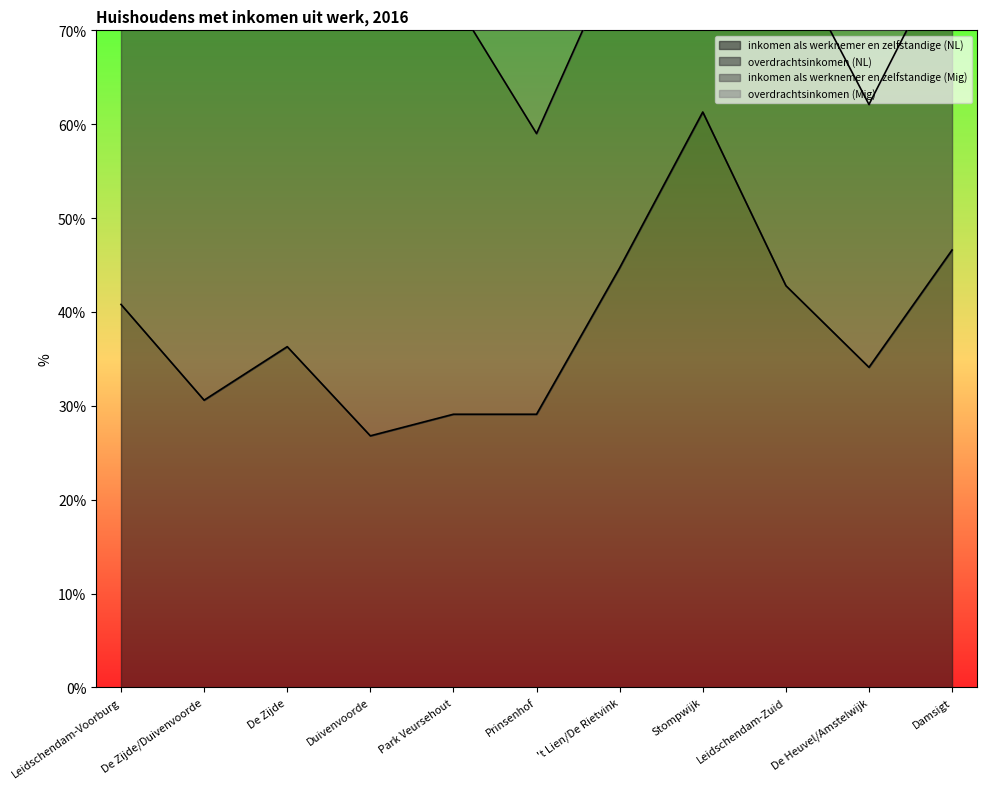

Which series has the largest total across all categories?

overdrachtsinkomen (Mig)